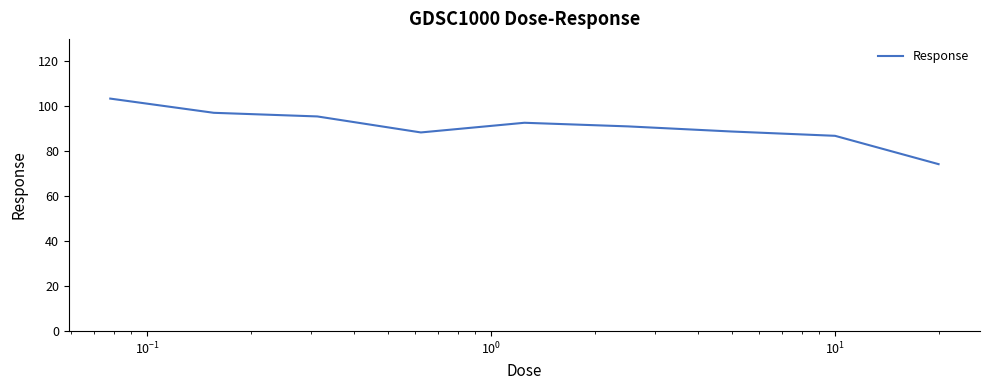

What is the difference between the second highest and minimum values?

22.8